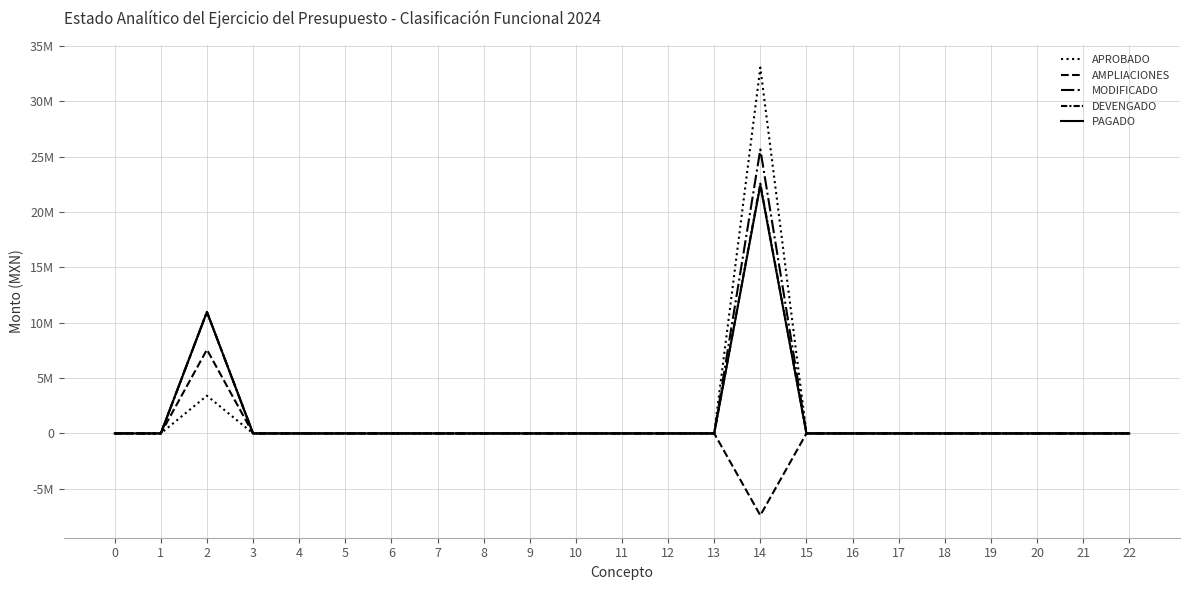

What is the difference between the maximum and minimum values in the AMPLIACIONES series?

14967674.0